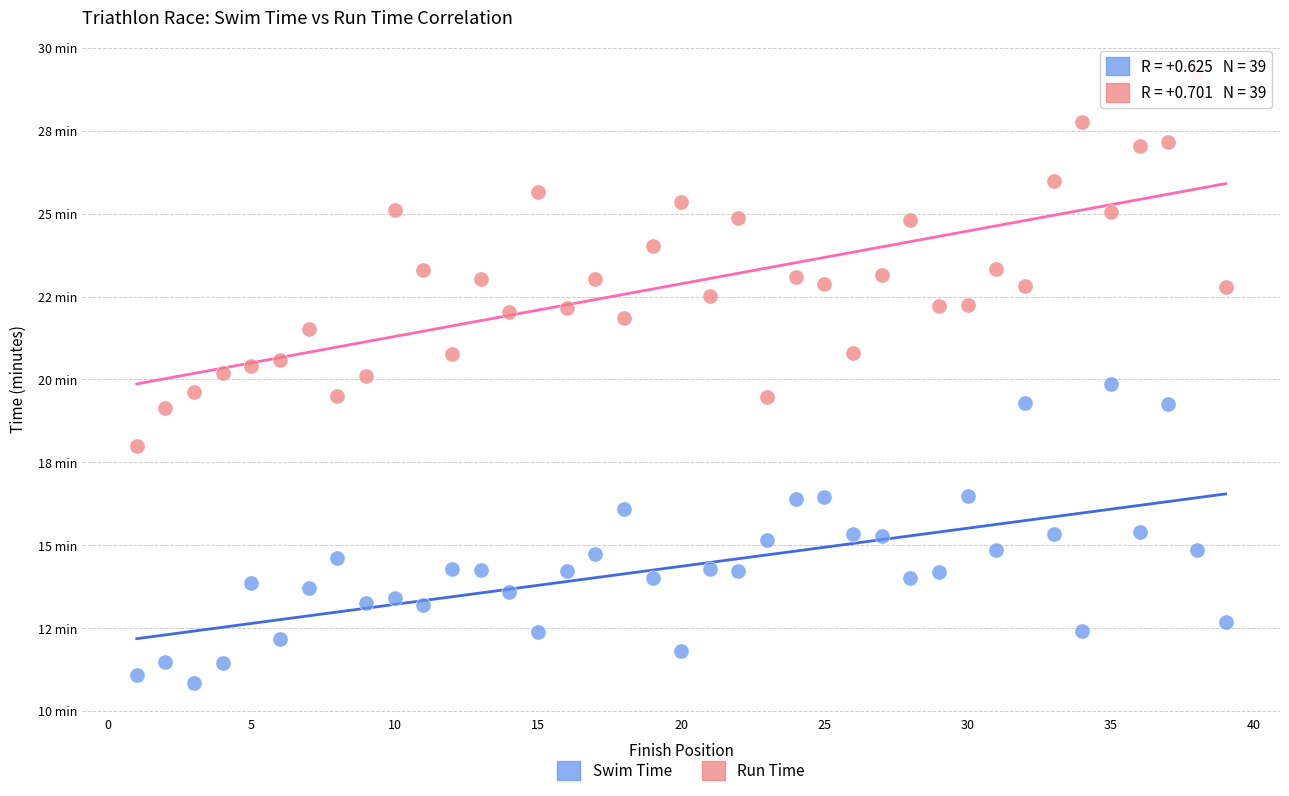

What are all the series names shown in the legend?

Swim Time, Run Time